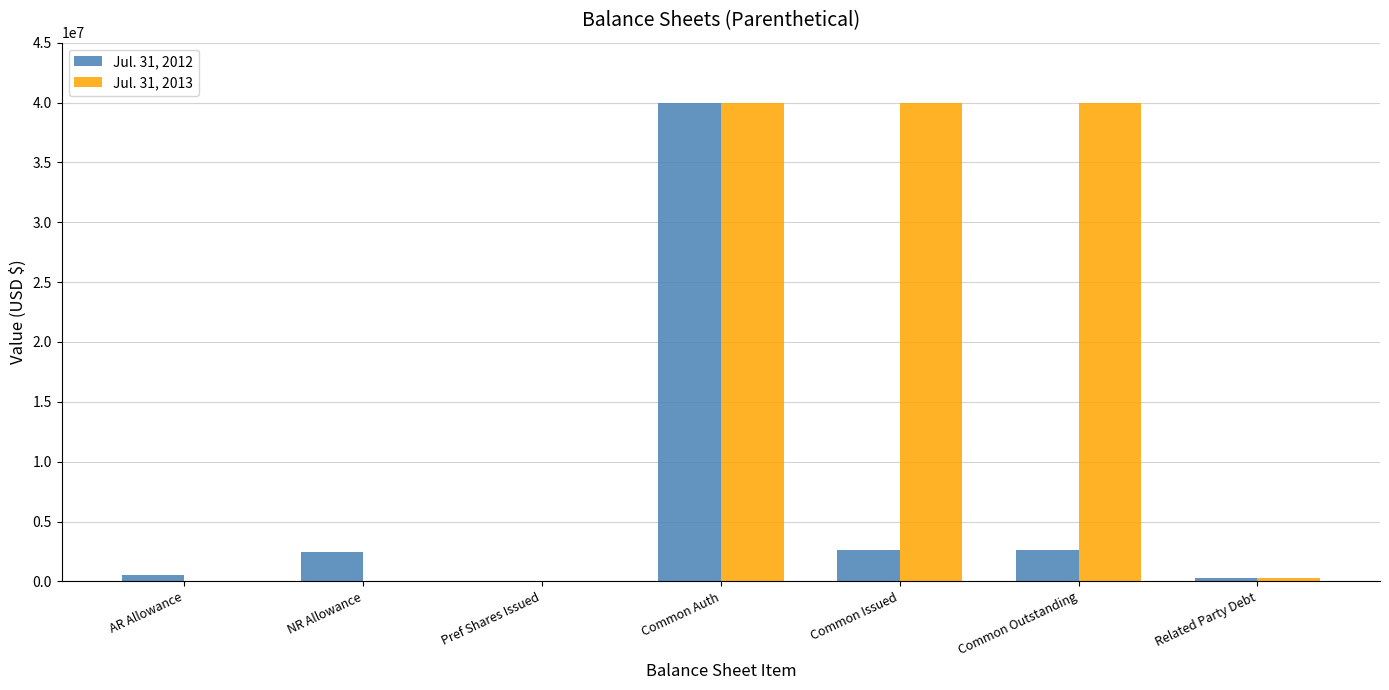

Which series changed the most between NR Allowance and Common Issued?

Jul. 31, 2013